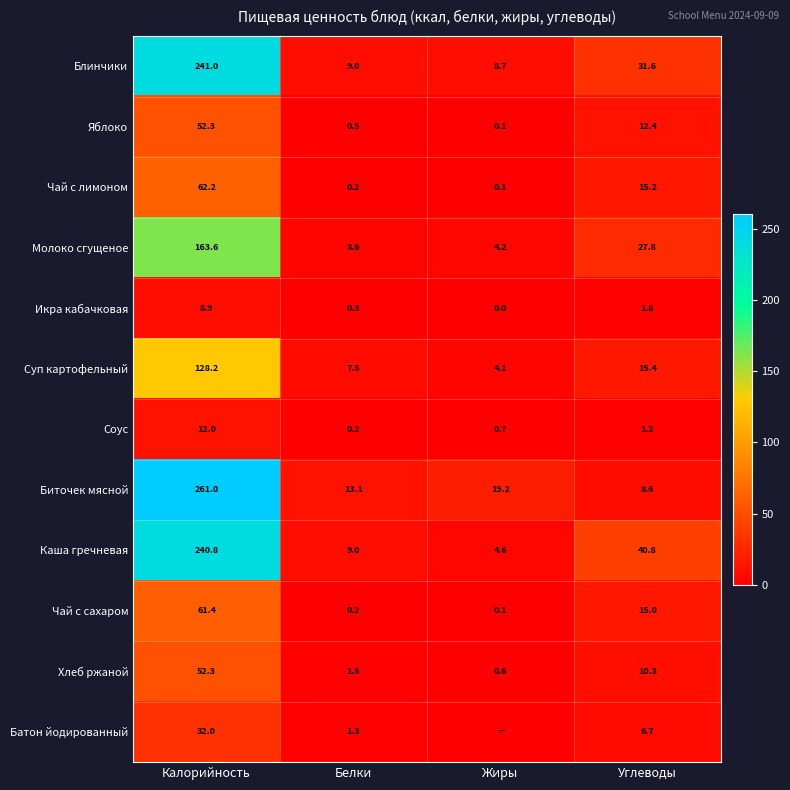

What is the difference between the maximum and minimum values in the Яблоко series?

52.2